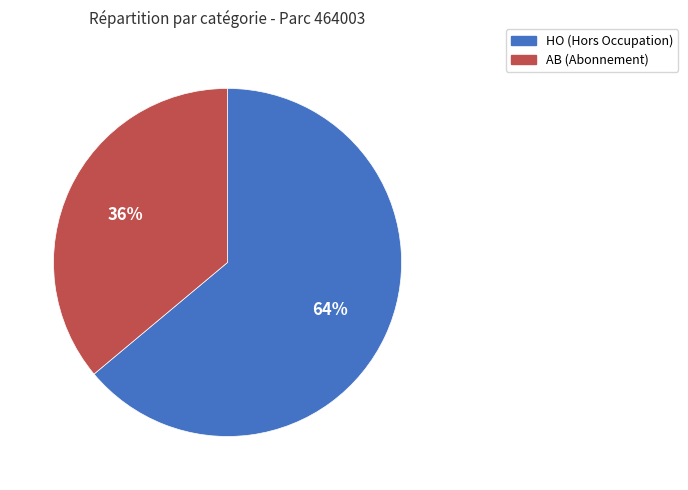

How many segments does this pie chart have?

2